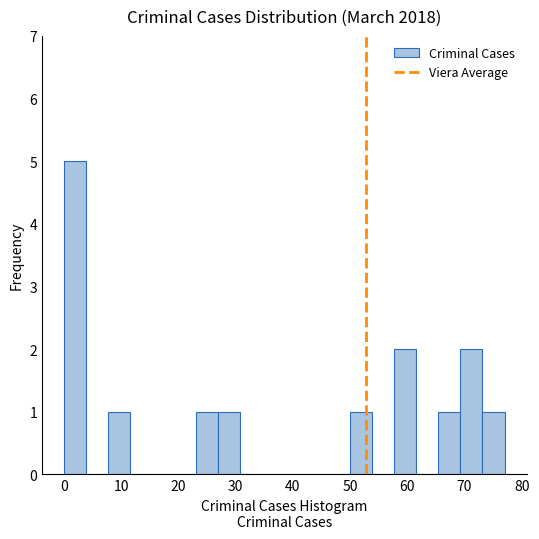

Read against the x-axis, roughly where is the centre of the tallest bar?

2